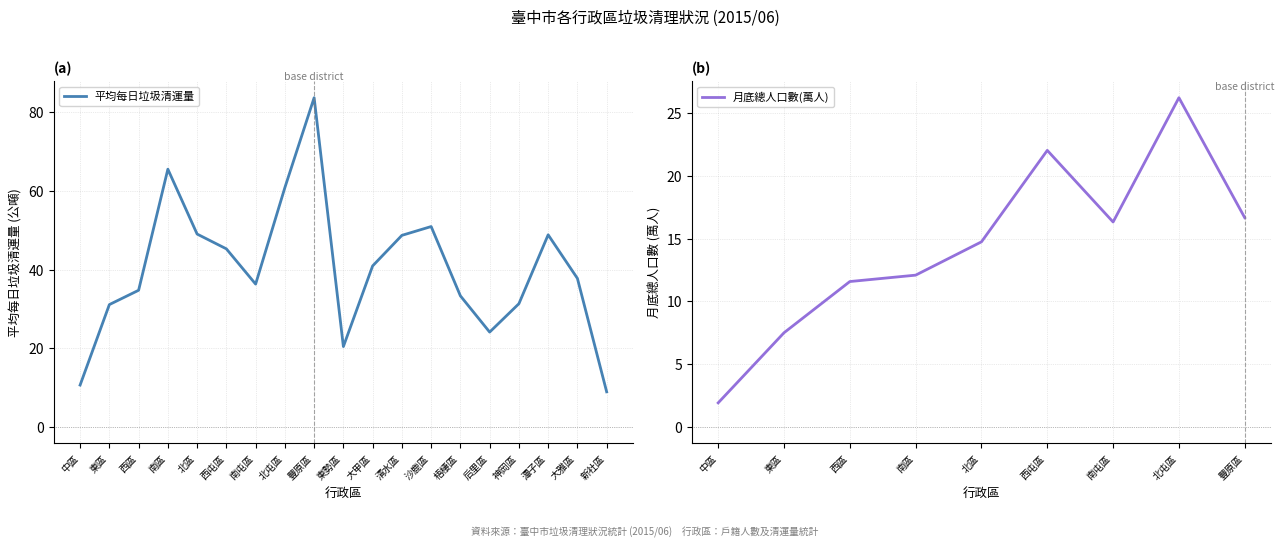

At which category does the data reach its first local peak?

南區